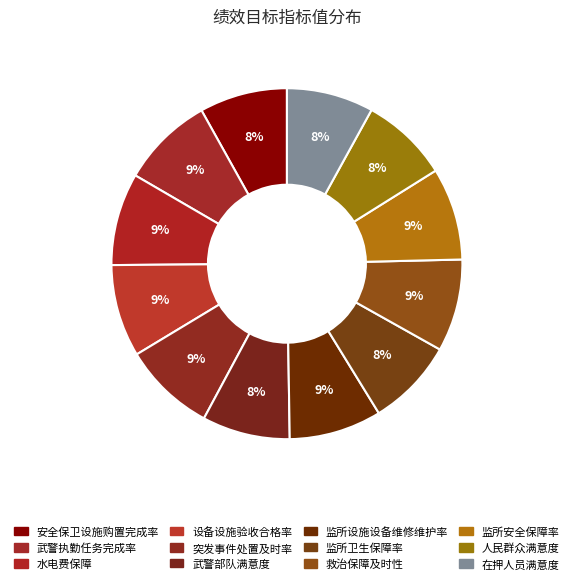

How many segments does this pie chart have?

12